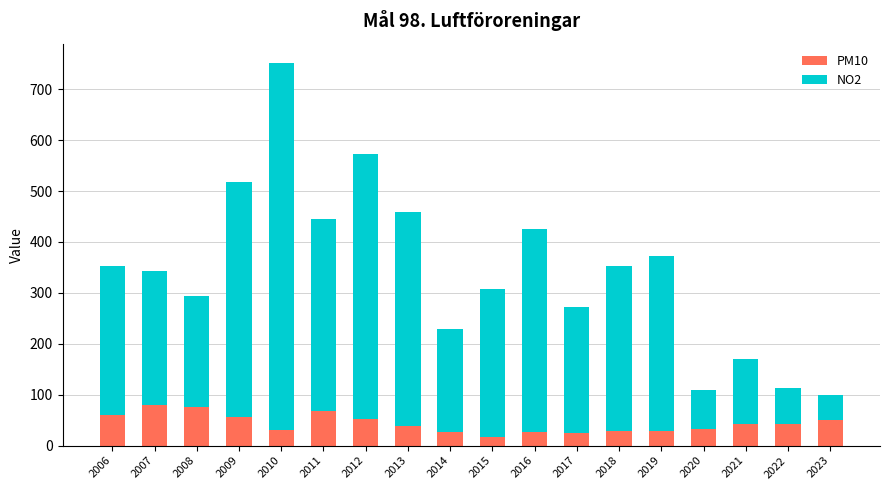

Are the bars grouped side by side (vs. stacked)?

No